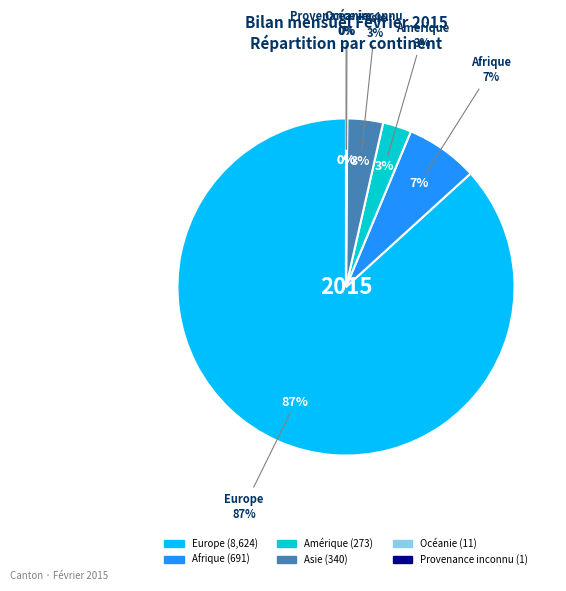

To the nearest percent, what portion does Asie represent?

3%